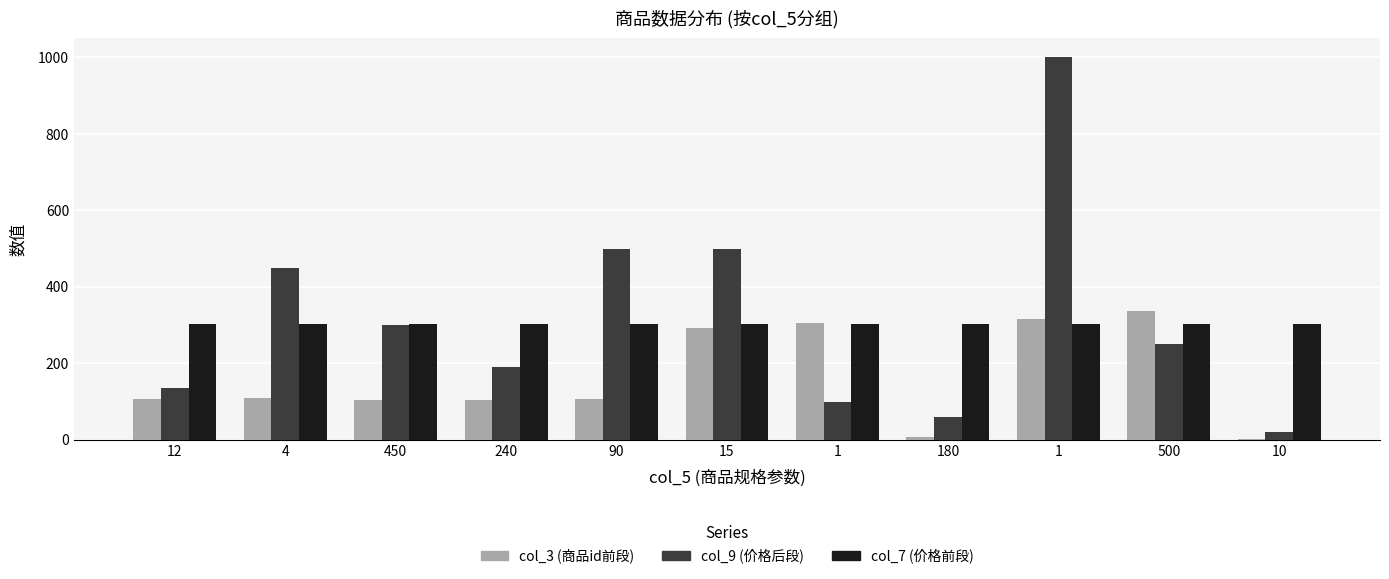

What is the difference between the second highest and second lowest values in the col_3 (商品id前段) series?

309